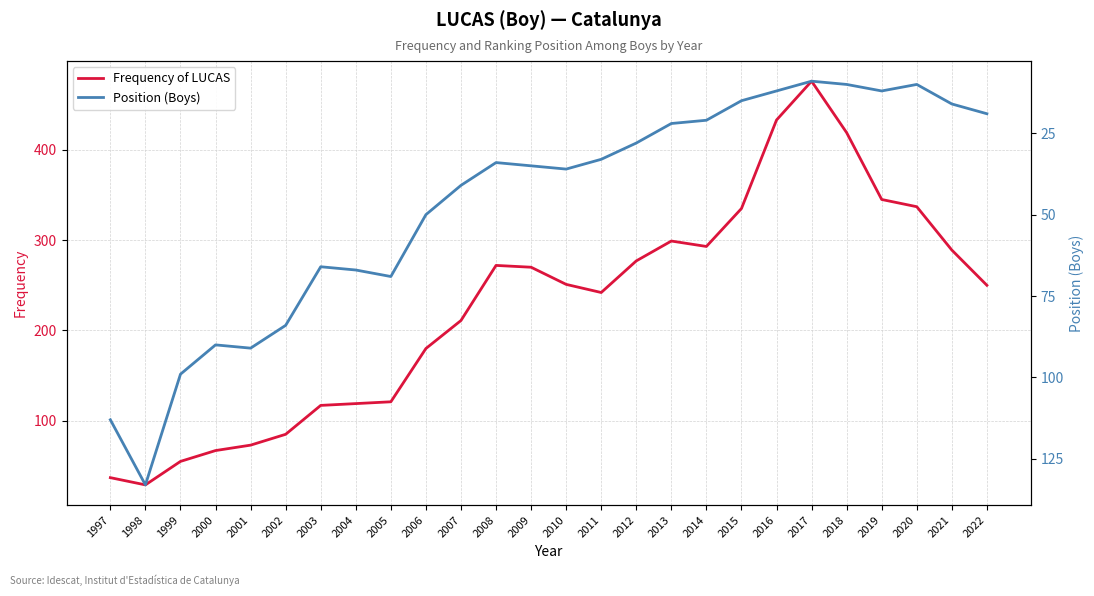

At which label is Position (Boys) closest to 71?

2005